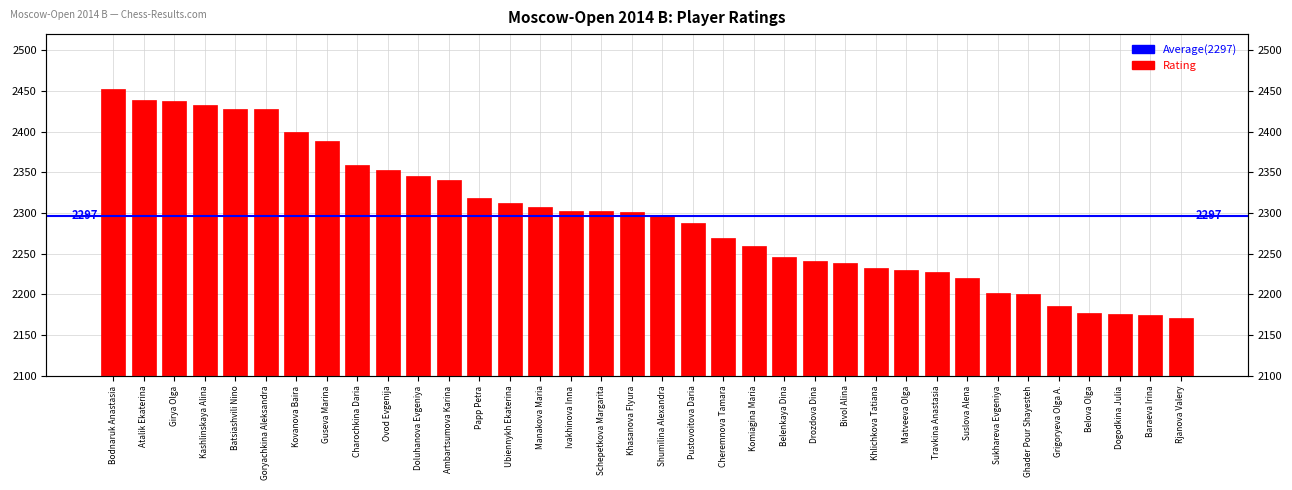

What is the ratio of the value at Pustovoitova Daria to the value at Drozdova Dina?

1.0